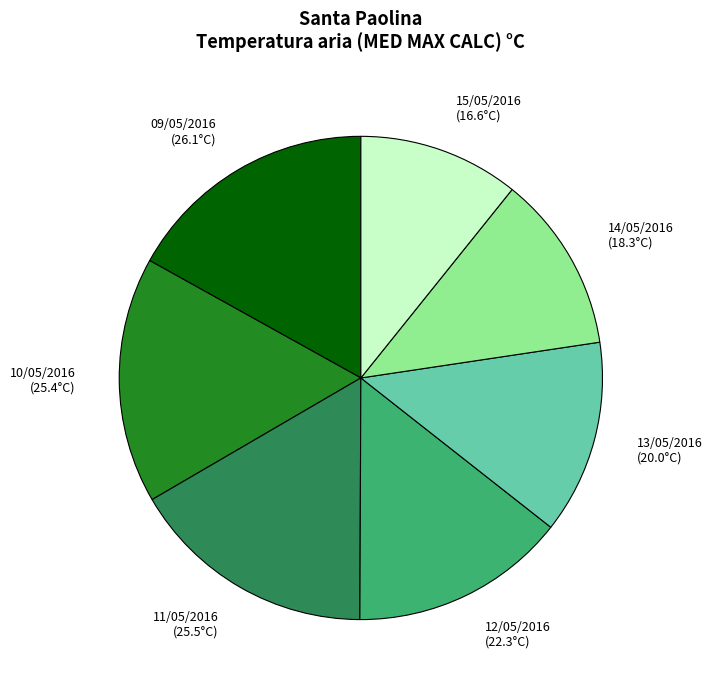

Count the number of slices in the pie.

7